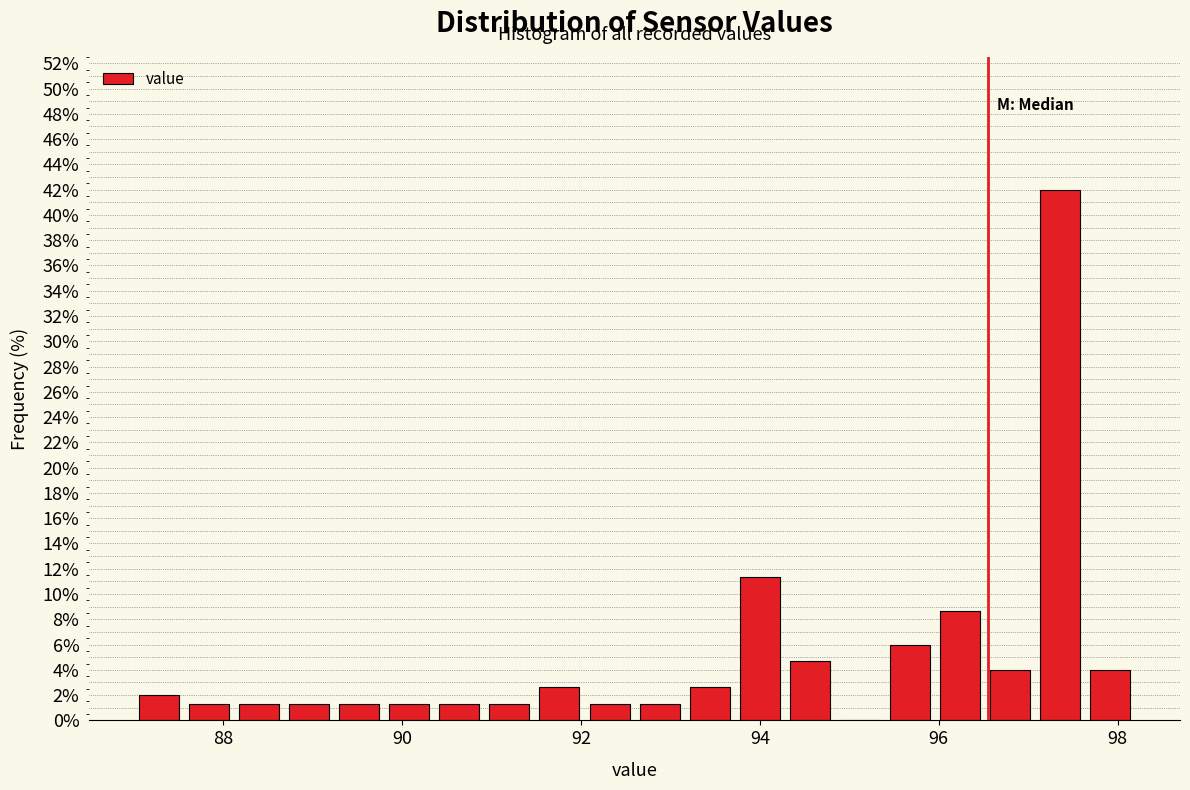

Read against the x-axis, roughly where is the centre of the tallest bar?

97.4